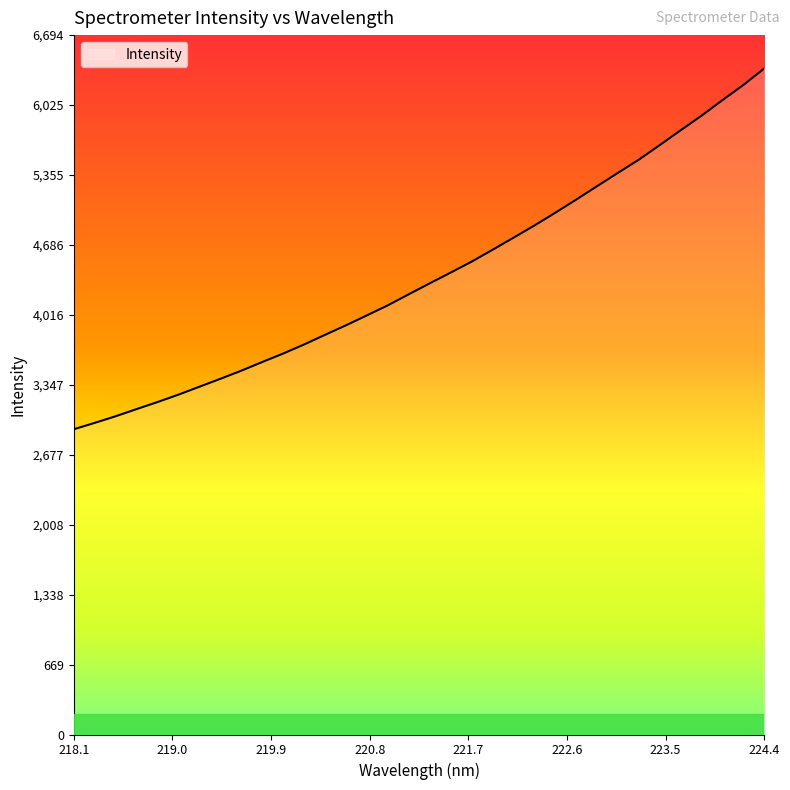

What is the difference between the maximum and minimum values?

3454.0